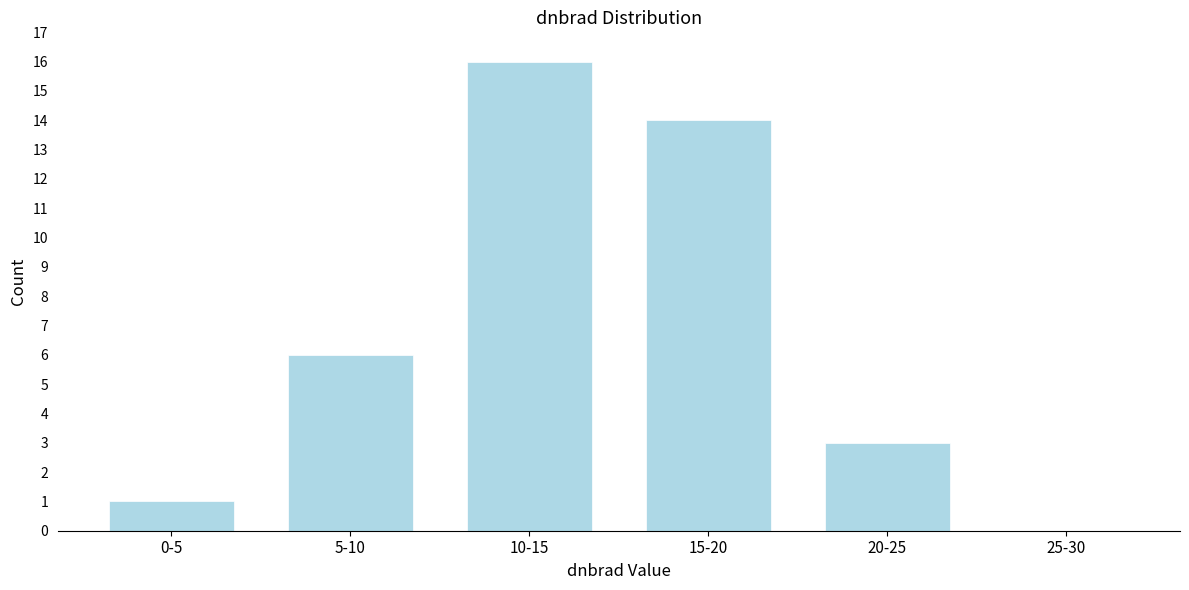

Reading left to right, transcribe all the data shown in this chart.

0-5=1	5-10=6	10-15=16	15-20=14	20-25=3	25-30=0